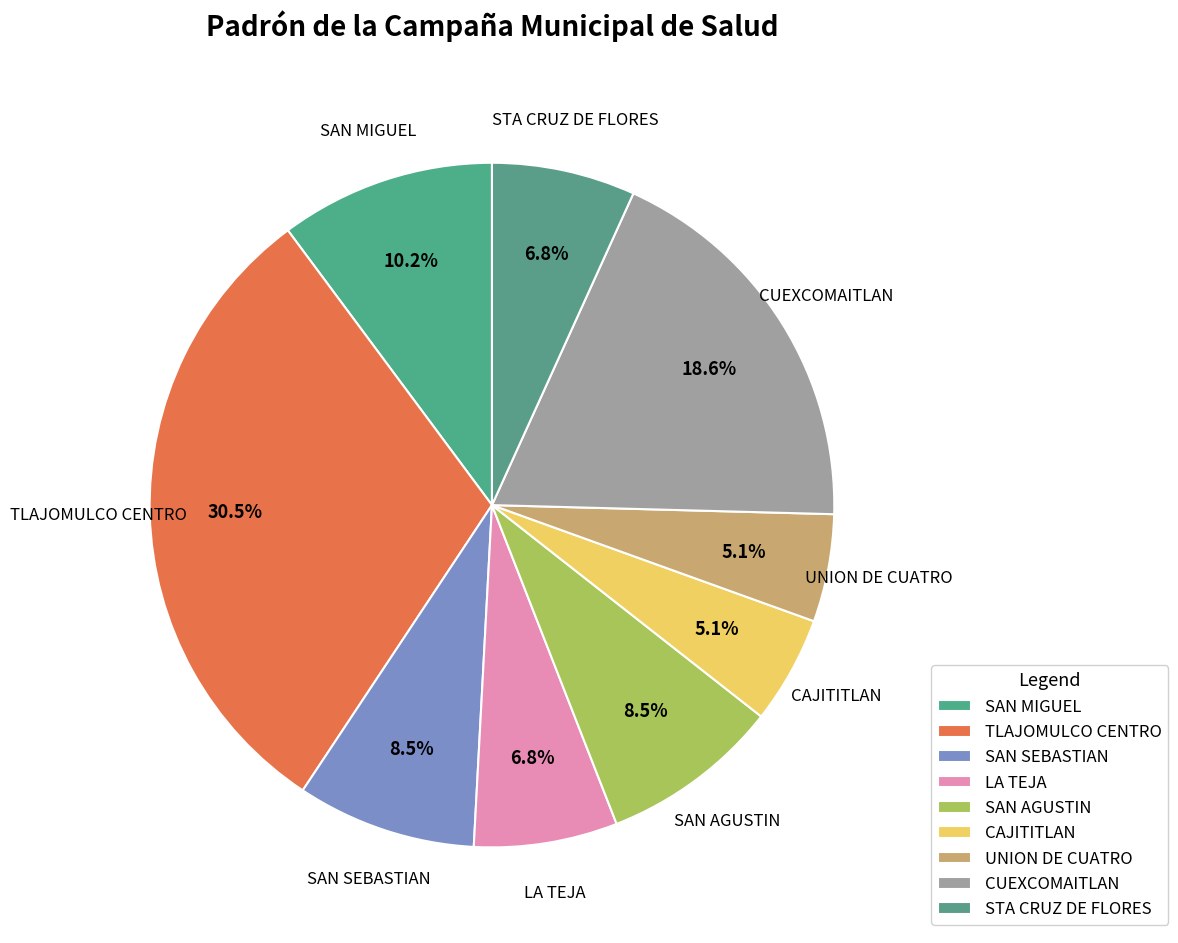

How many segments does this pie chart have?

9